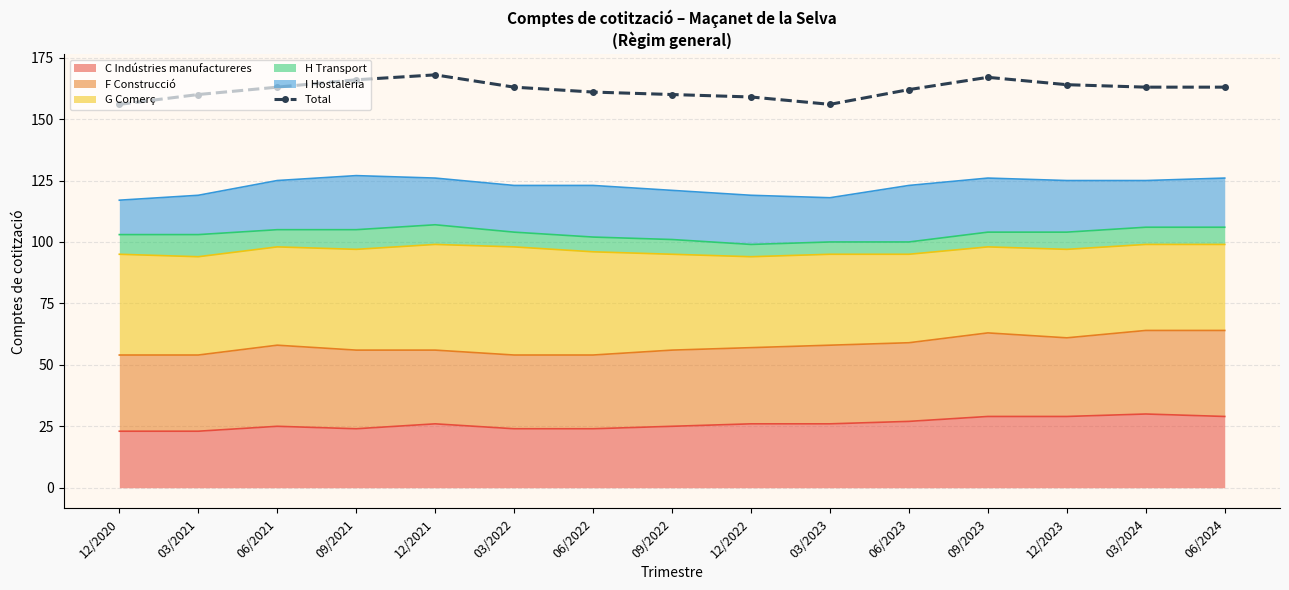

Which category has the lowest value across all series?

12/2020